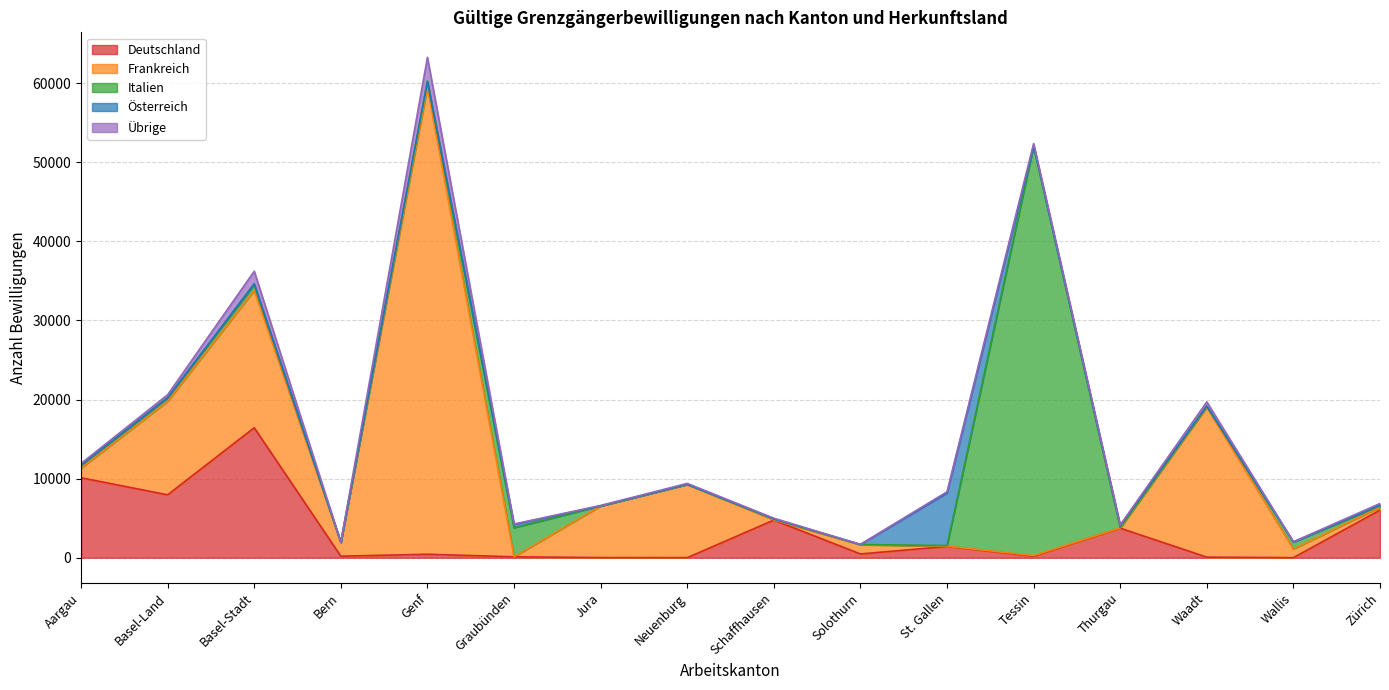

True or false: Übrige has a value of 2312 at Basel-Stadt.

False